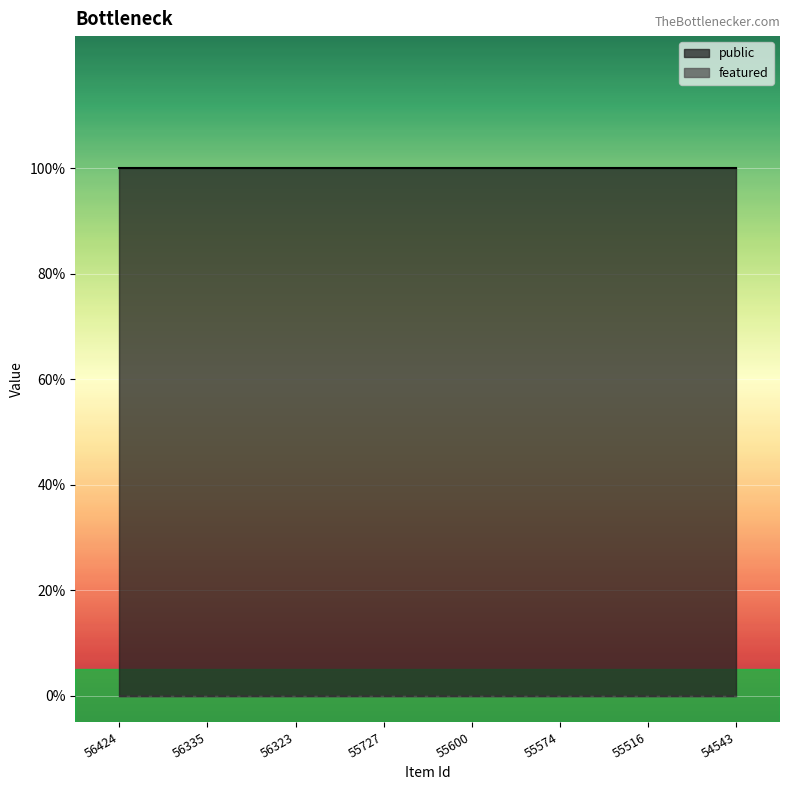

Which series has the largest range (max minus min)?

public